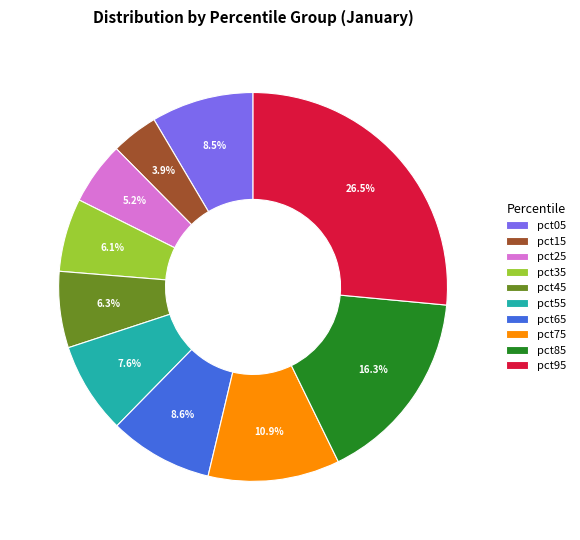

Is it true that pct15 is 13% of the pie?

False